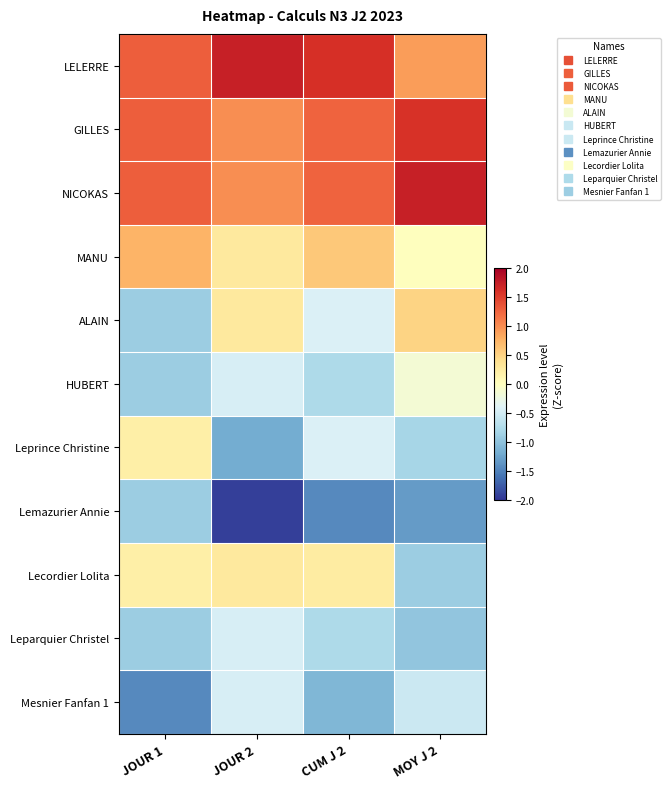

Reading left to right, list all the values displayed in this chart.

LELERRE: JOUR 1=1.3	JOUR 2=1.7	CUM J 2=1.6	MOY J 2=0.9
GILLES: JOUR 1=1.3	JOUR 2=1.0	CUM J 2=1.3	MOY J 2=1.6
NICOKAS: JOUR 1=1.3	JOUR 2=1.0	CUM J 2=1.3	MOY J 2=1.7
MANU: JOUR 1=0.7	JOUR 2=0.3	CUM J 2=0.6	MOY J 2=0.0
ALAIN: JOUR 1=-0.9	JOUR 2=0.3	CUM J 2=-0.4	MOY J 2=0.5
HUBERT: JOUR 1=-0.9	JOUR 2=-0.5	CUM J 2=-0.8	MOY J 2=-0.2
Leprince Christine: JOUR 1=0.2	JOUR 2=-1.2	CUM J 2=-0.4	MOY J 2=-0.8
Lemazurier Annie: JOUR 1=-0.9	JOUR 2=-1.9	CUM J 2=-1.4	MOY J 2=-1.3
Lecordier Lolita: JOUR 1=0.2	JOUR 2=0.3	CUM J 2=0.2	MOY J 2=-0.9
Leparquier Christel: JOUR 1=-0.9	JOUR 2=-0.5	CUM J 2=-0.8	MOY J 2=-1.0
Mesnier Fanfan 1: JOUR 1=-1.4	JOUR 2=-0.5	CUM J 2=-1.1	MOY J 2=-0.5